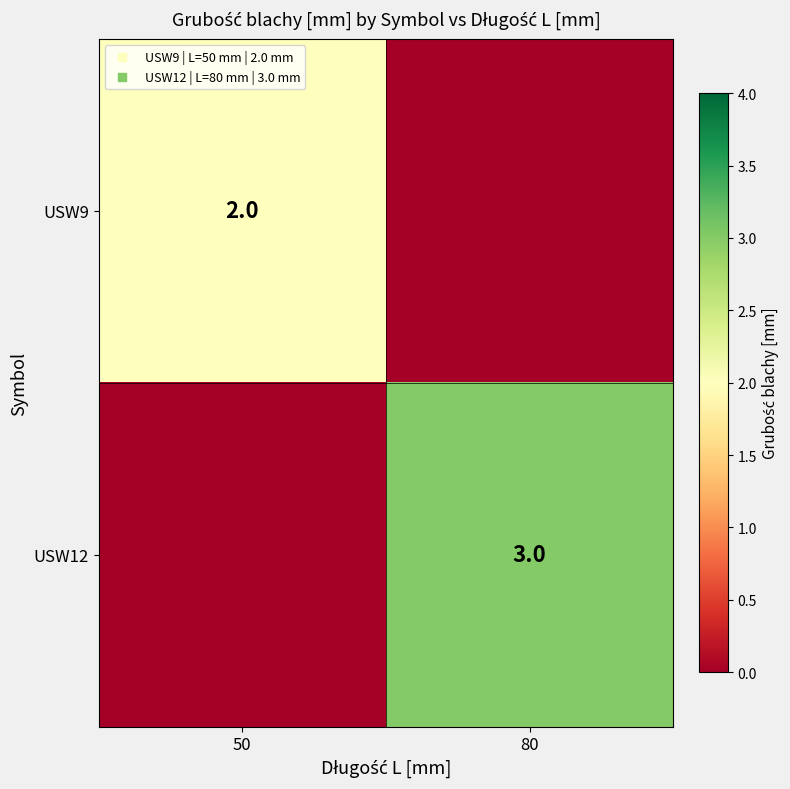

Which series has the largest range (max minus min)?

USW12